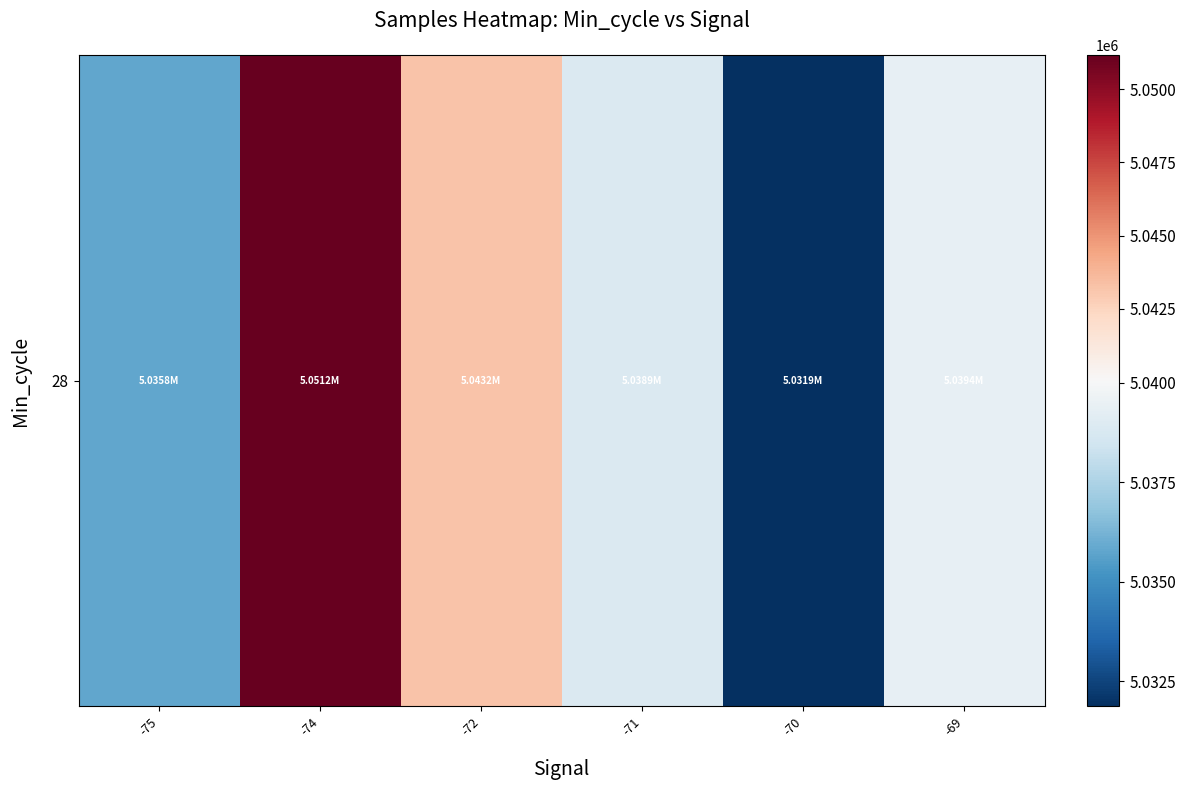

How many data points does each series have?

6